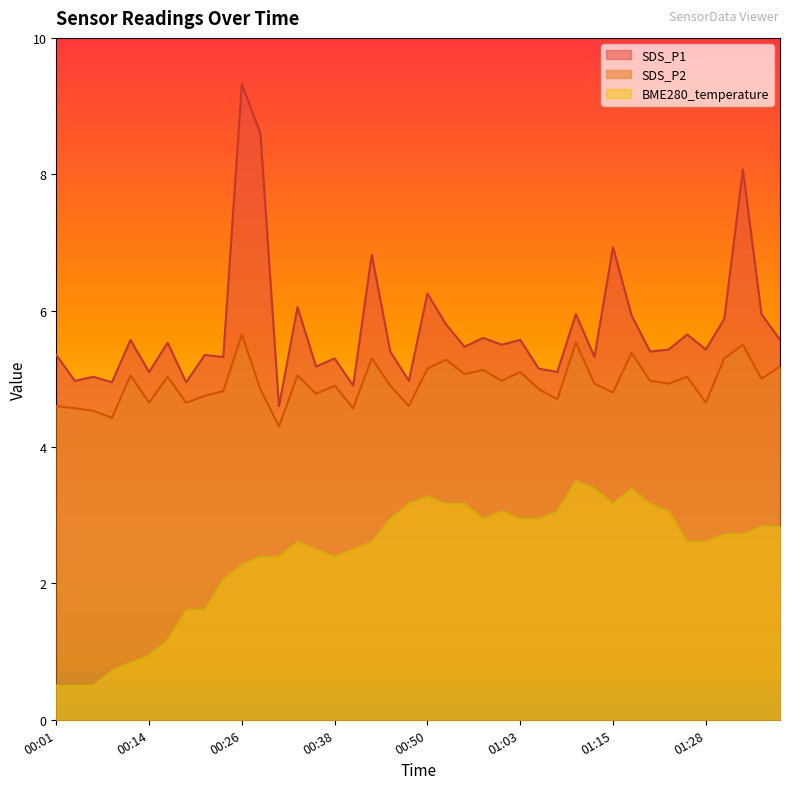

What is the difference between the highest and lowest values at 01:23?

2.4